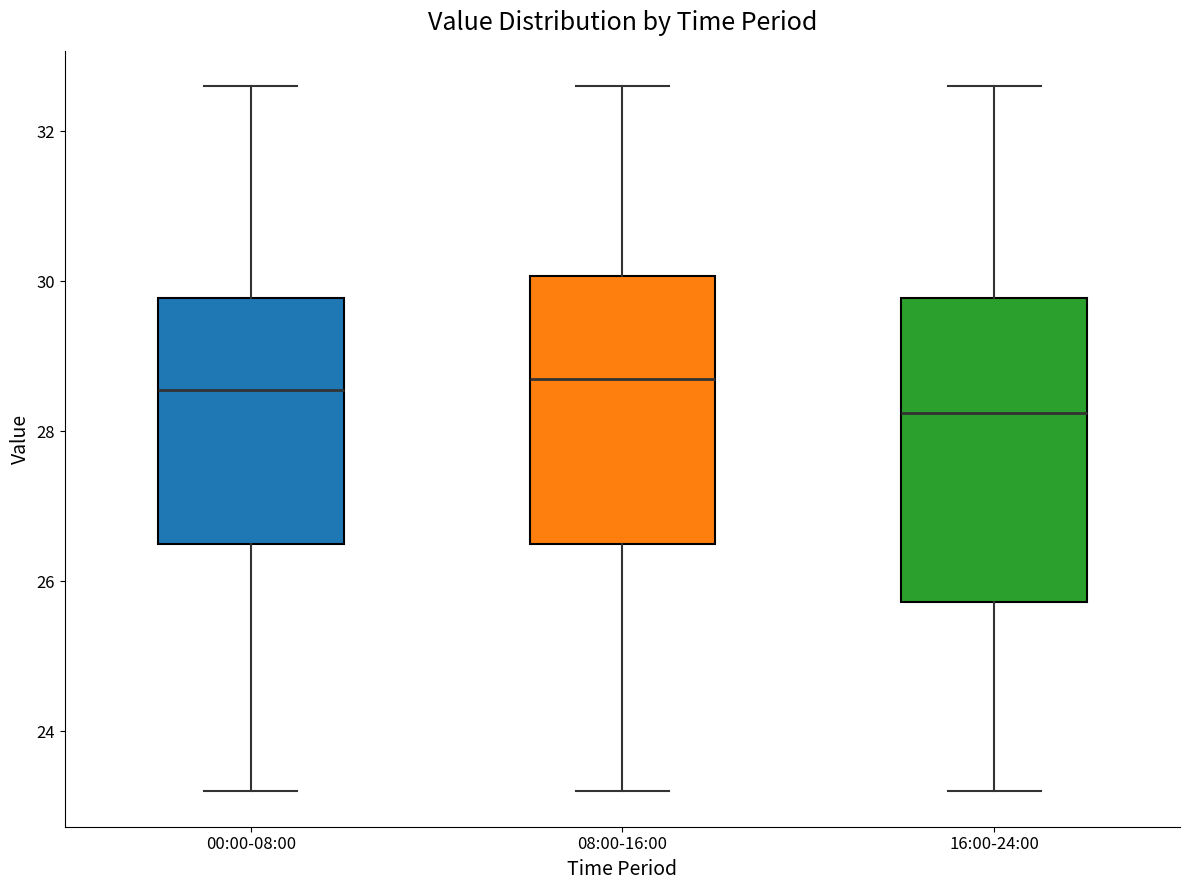

Where does the median line of the box for 00:00-08:00 sit on the y-axis? The values are not printed on the chart, so give them approximately, as read against the axis.

28.6